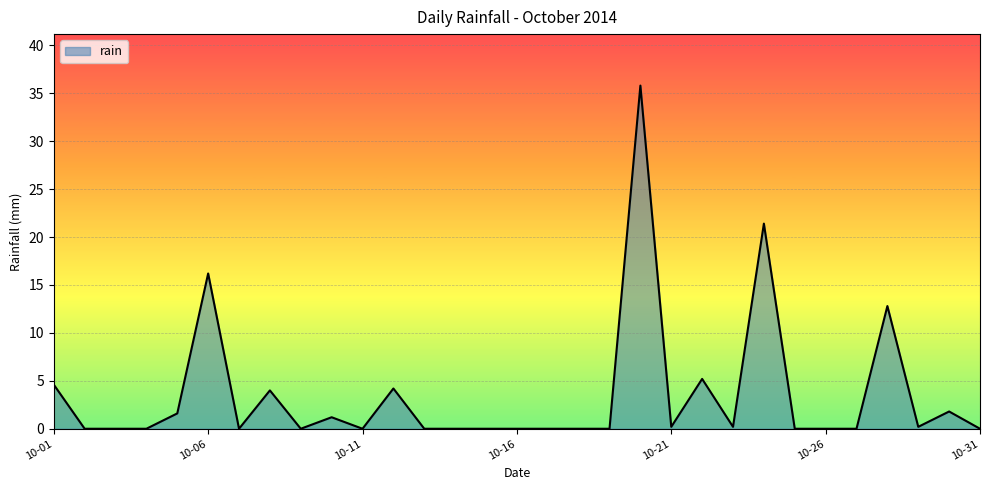

What is the difference between the maximum and minimum values?

35.8